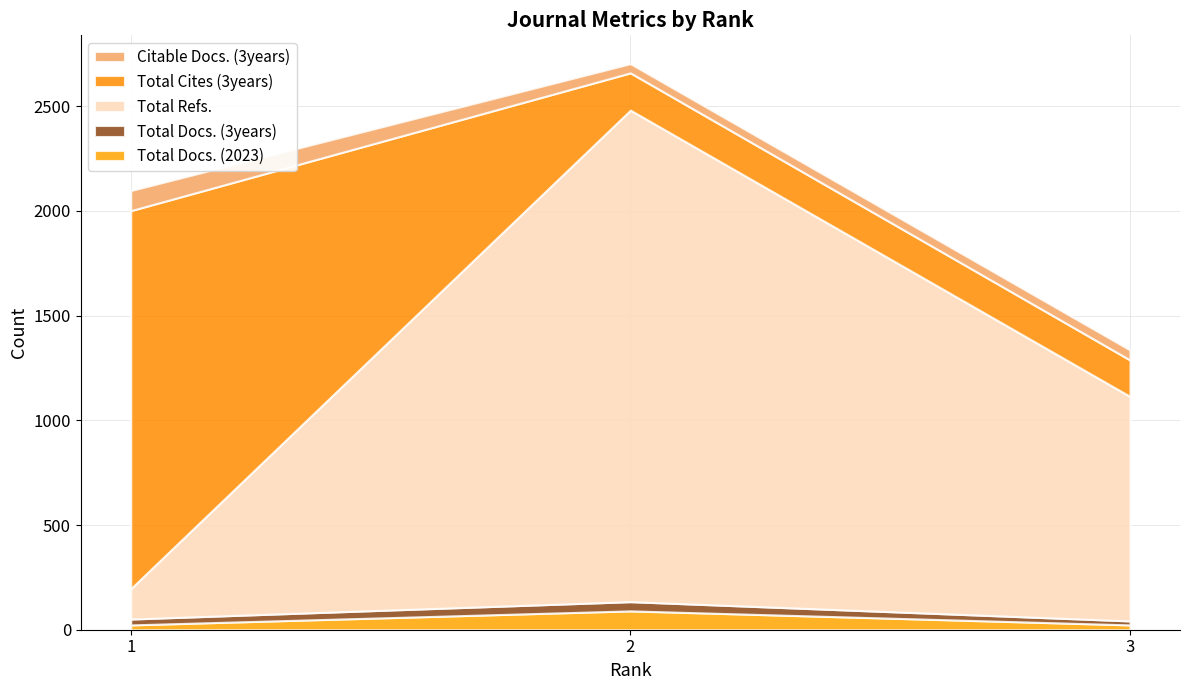

Reading left to right, what are all the values shown in this chart?

Total Docs. (2023): 23	90	23
Total Docs. (3years): 28	44	19
Total Refs.: 145	2347	1072
Total Cites (3years): 1805	178	174
Citable Docs. (3years): 96	44	48